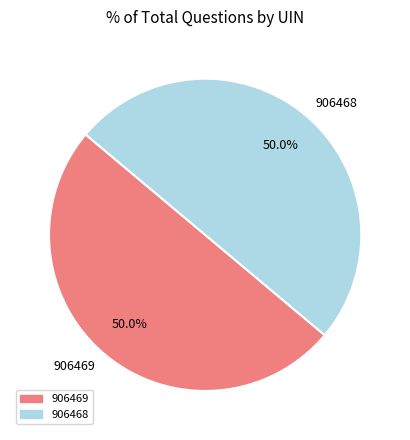

What percentage is NOT represented by 906468?

50.0%